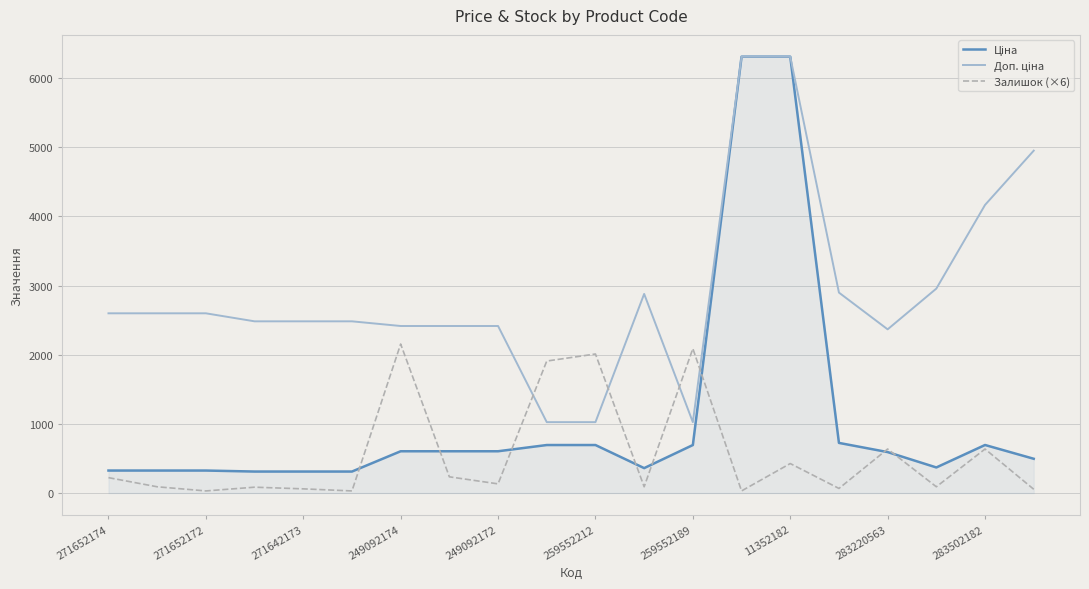

What is the maximum value shown in the chart?

6308.8